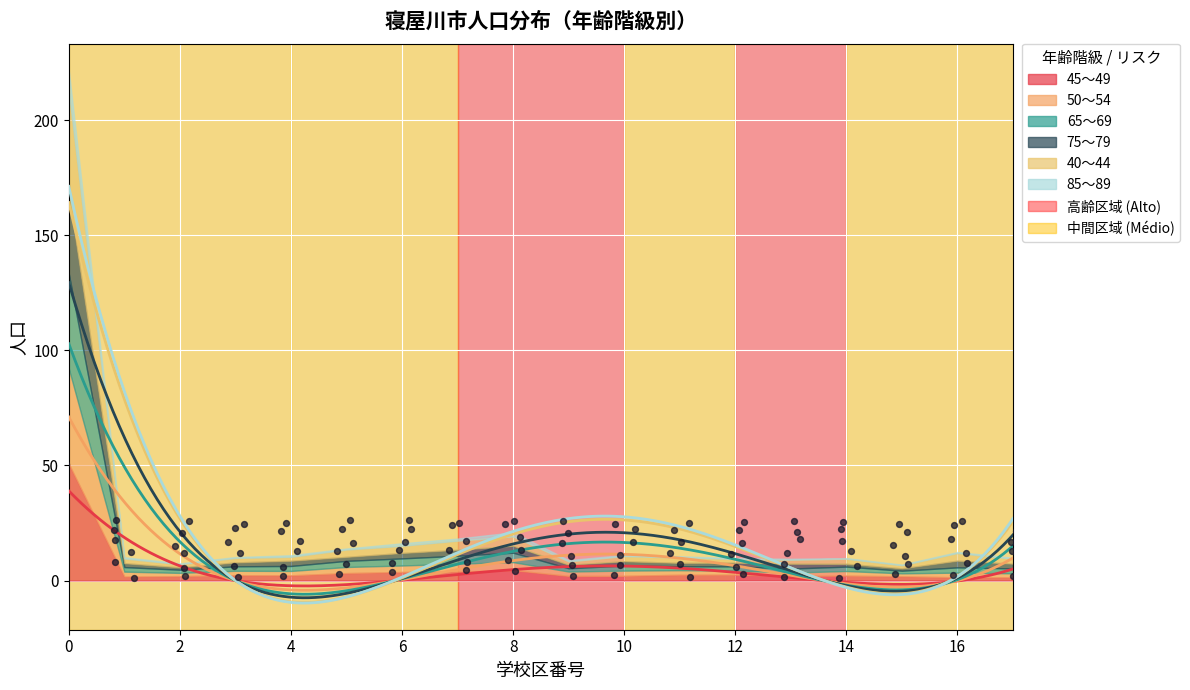

Which series has the largest total across all categories?

40～44